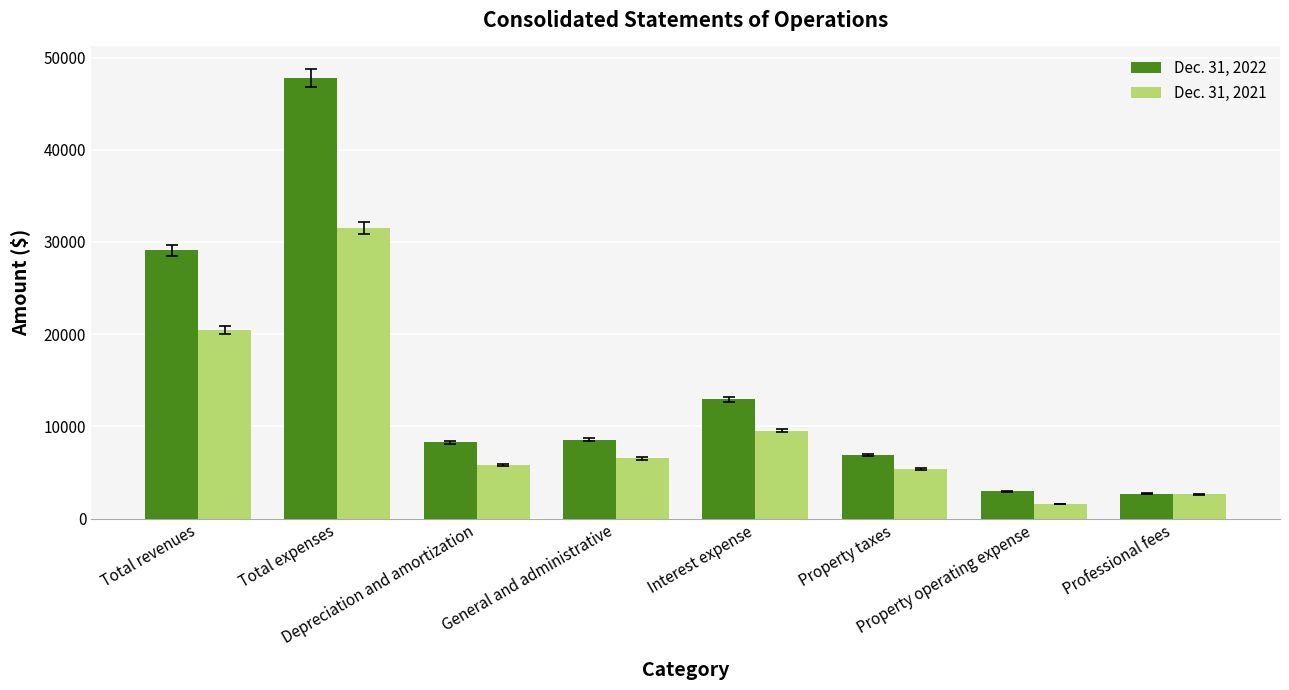

At how many categories does at least one series exceed 28724?

2